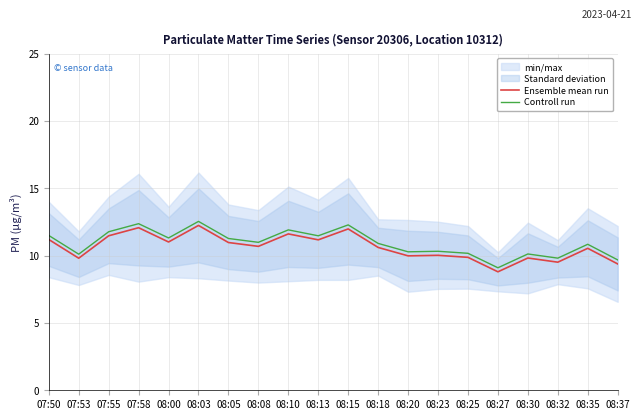

Which series has the largest total across all categories?

Controll run